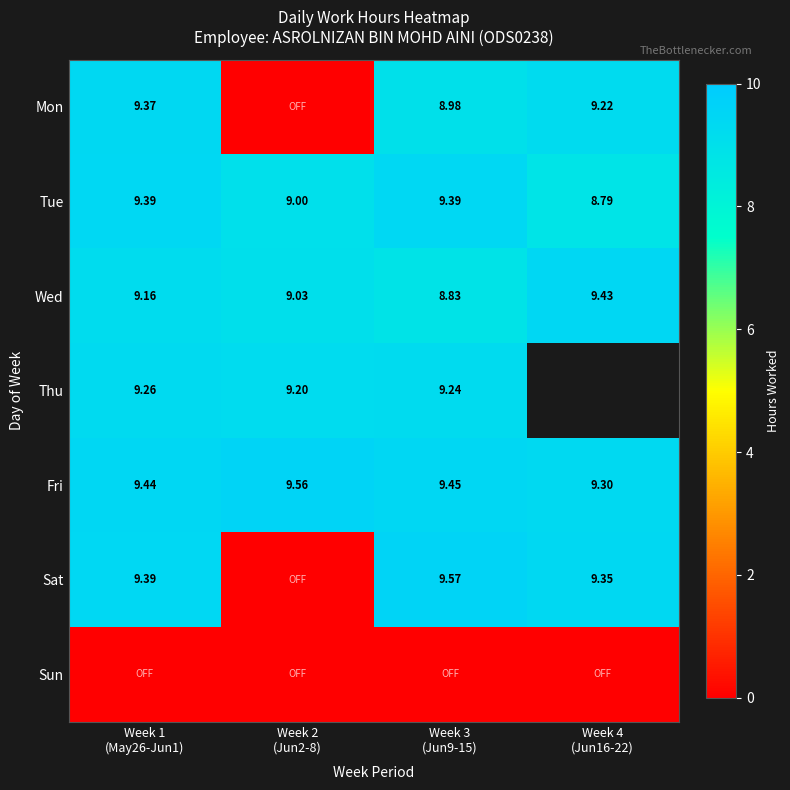

At which label does Fri reach its minimum?

Week 4 (Jun16-22)